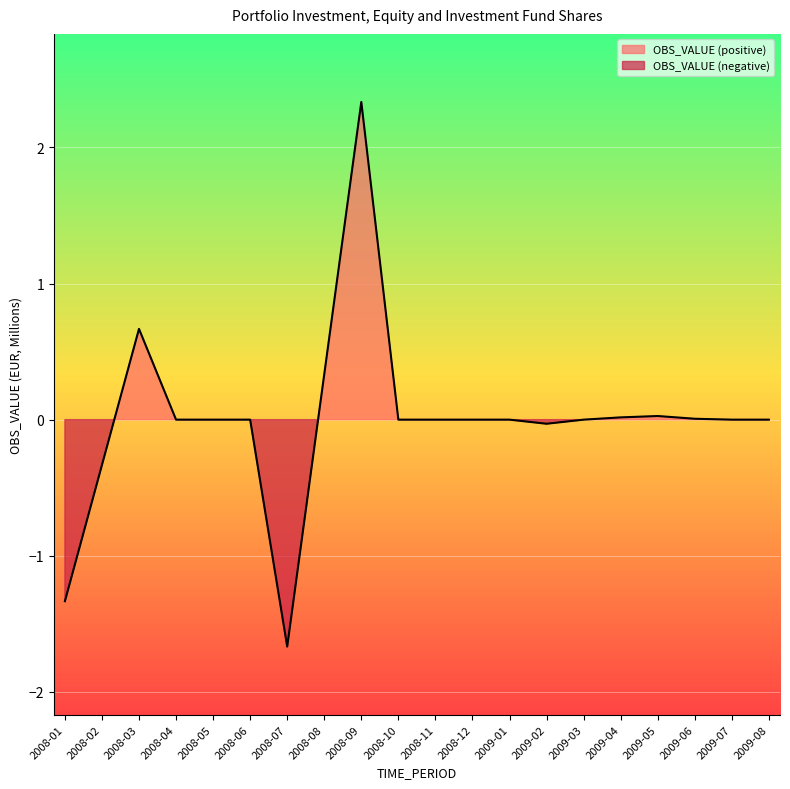

What is the difference between the values at 2009-03 and 2008-03?

0.7